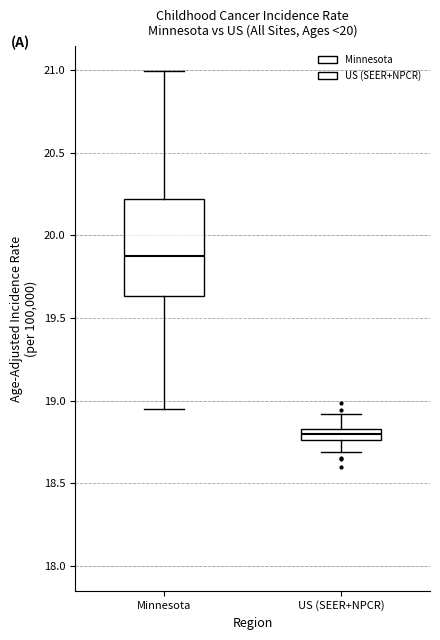

Where does the lower whisker of the box for Minnesota end on the y-axis? The values are not printed on the chart, so give them approximately, as read against the axis.

18.95